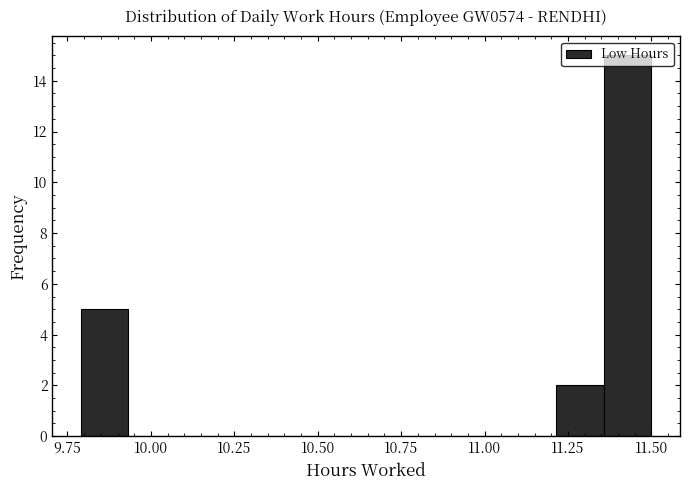

Around what value on the x-axis is the tallest bar? Give the approximate position of its centre, as read against the axis.

11.45